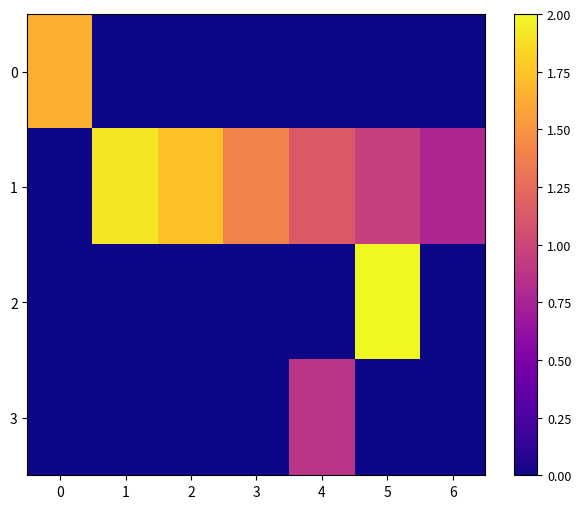

Which category has the lowest value across all series?

1